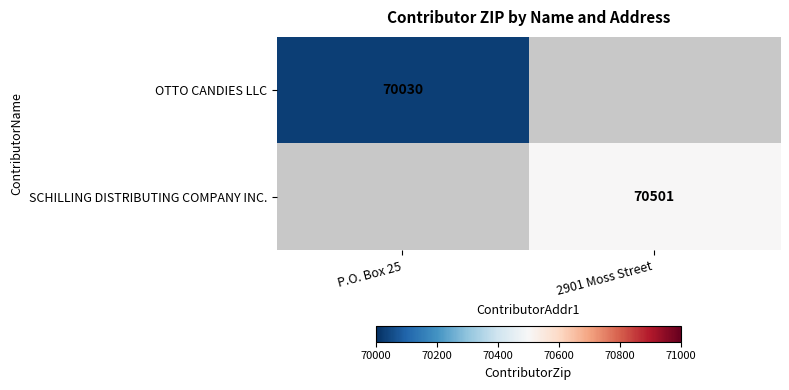

Is it true that OTTO CANDIES LLC equals 70030 at P.O. Box 25?

True